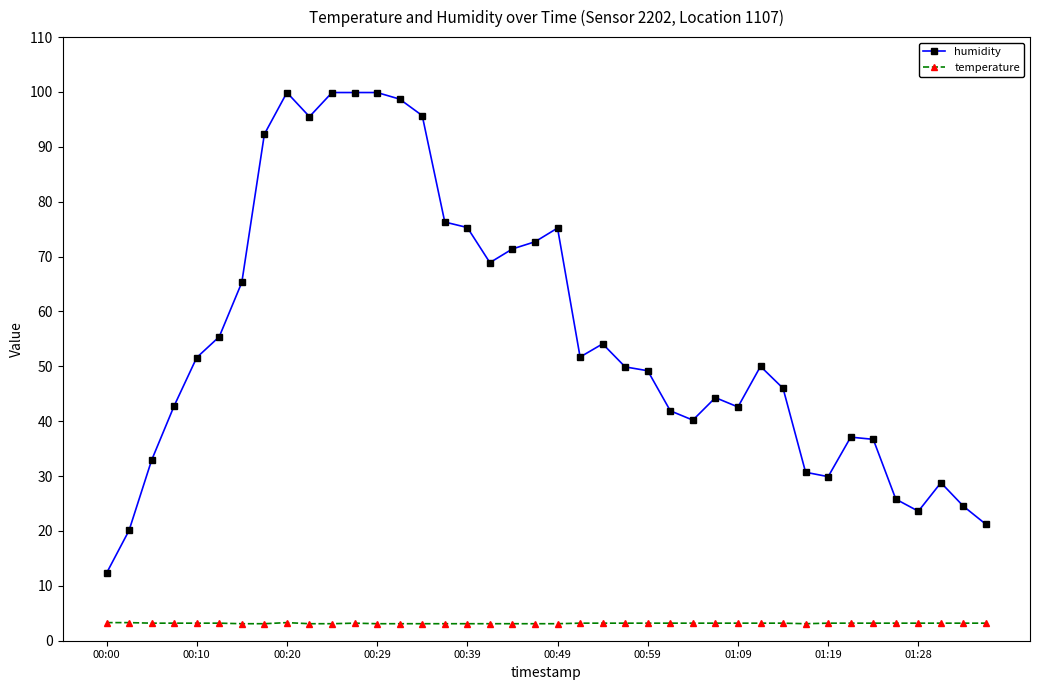

What is the difference between the maximum and second lowest values in the humidity series?

79.8